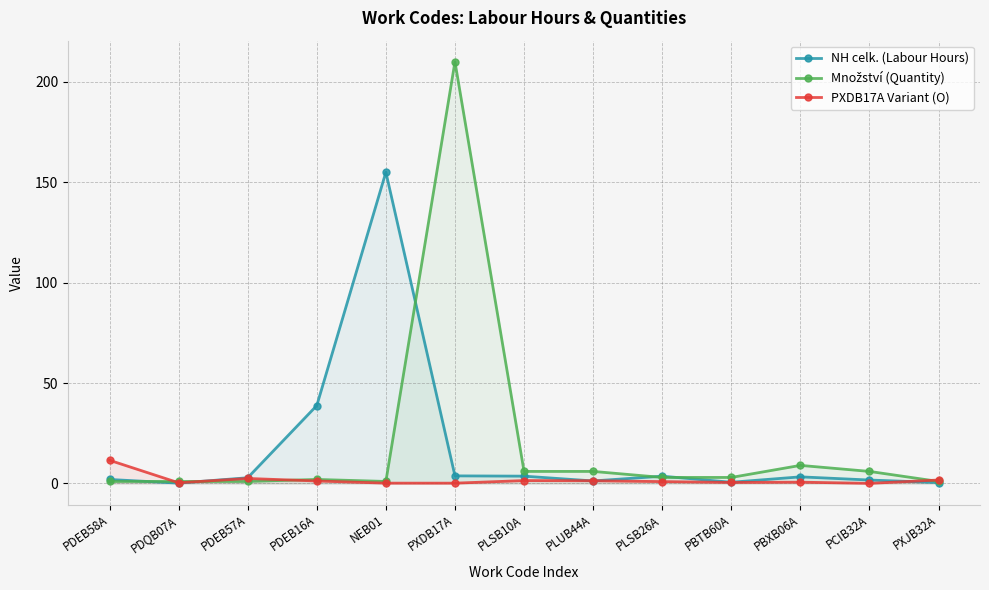

Is it true that PXDB17A Variant (O) equals 0.1 at PXDB17A?

False